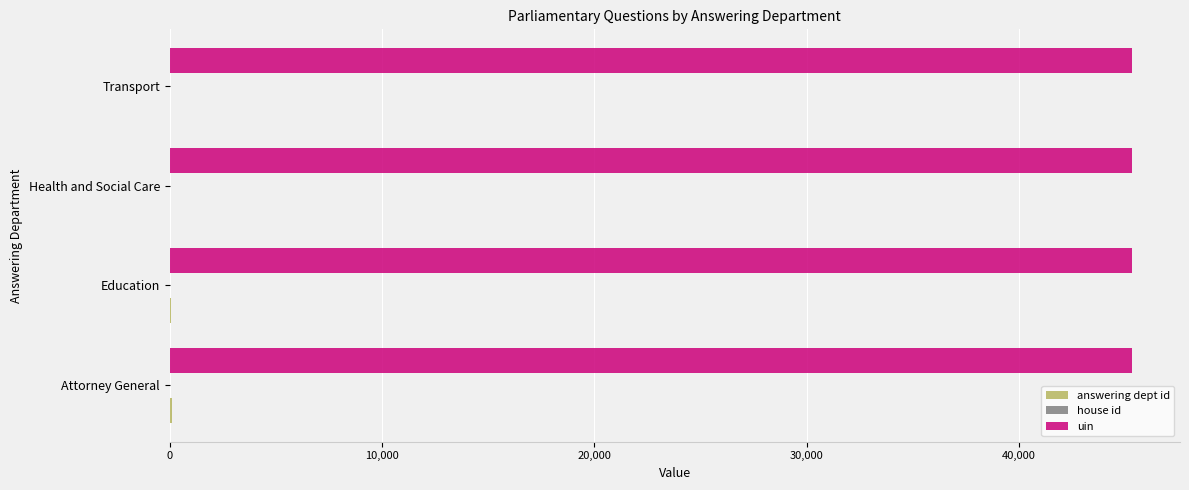

Which series has the largest total across all categories?

uin